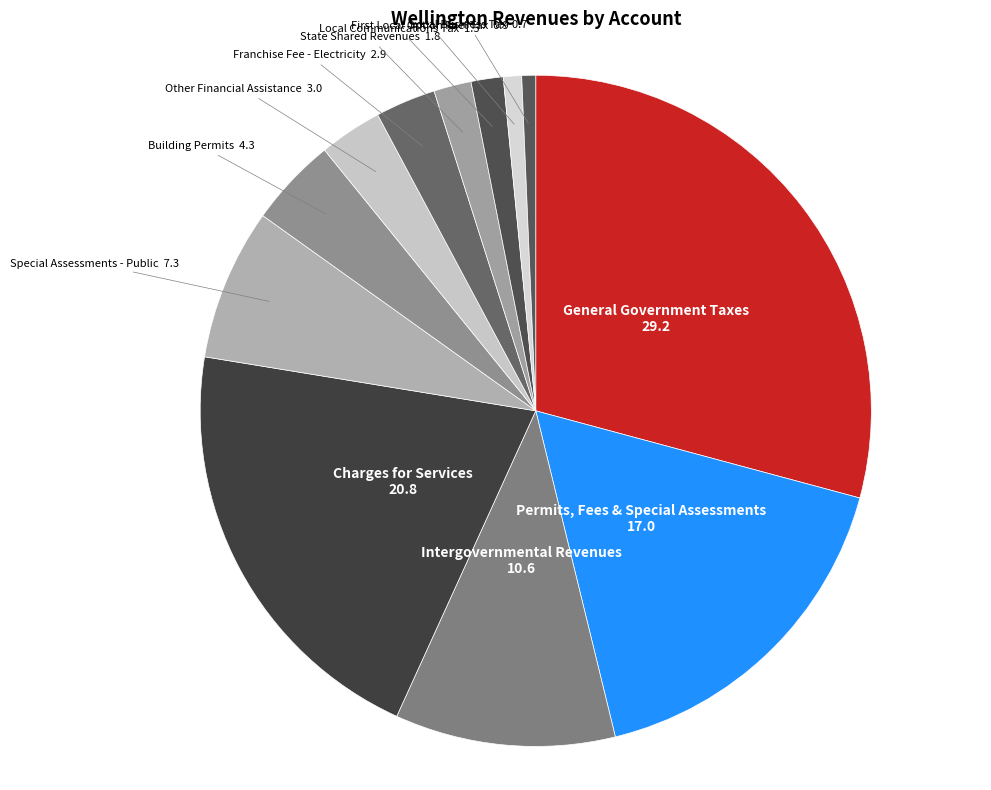

What is the largest slice in the pie chart?

General Government Taxes